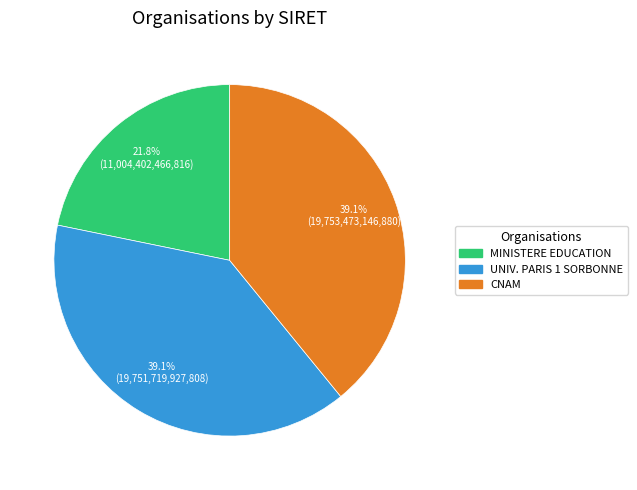

What is the ratio of the value at CNAM to the value at MINISTERE EDUCATION?

1.8